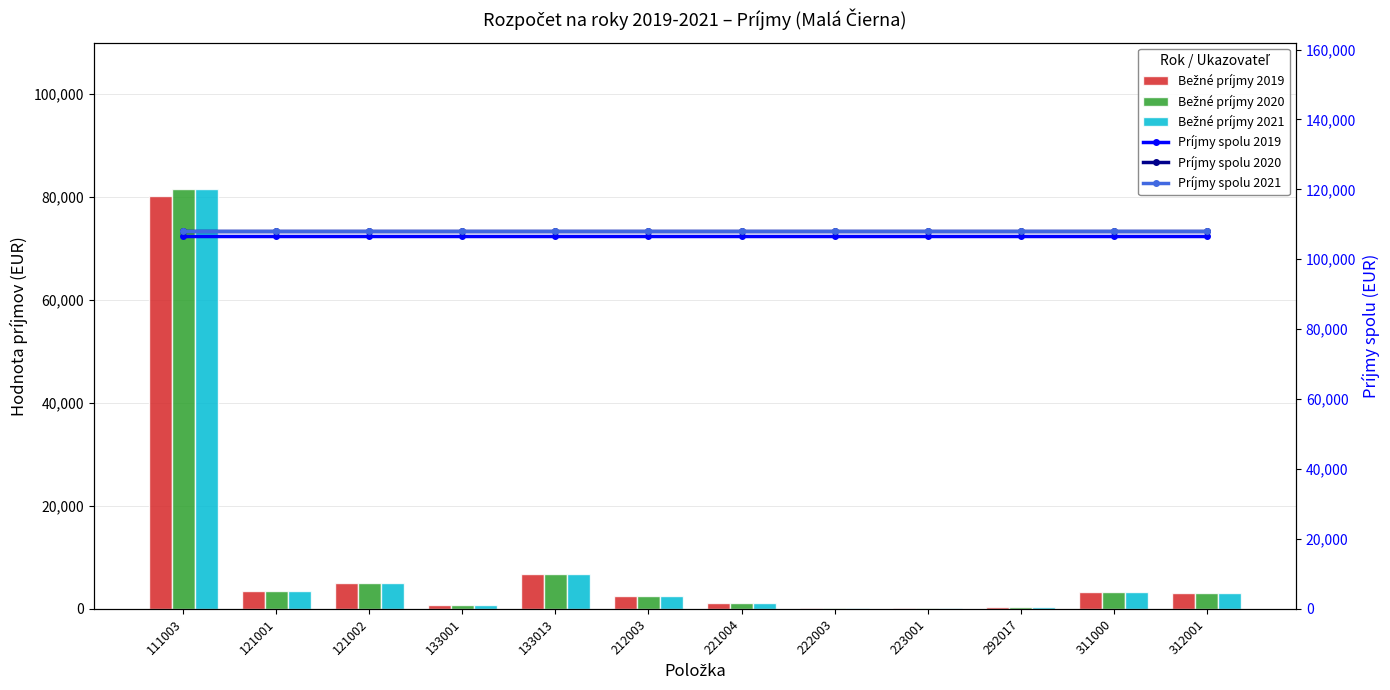

What is the value of the Príjmy spolu 2019 bar at the 6th from the left?

106700